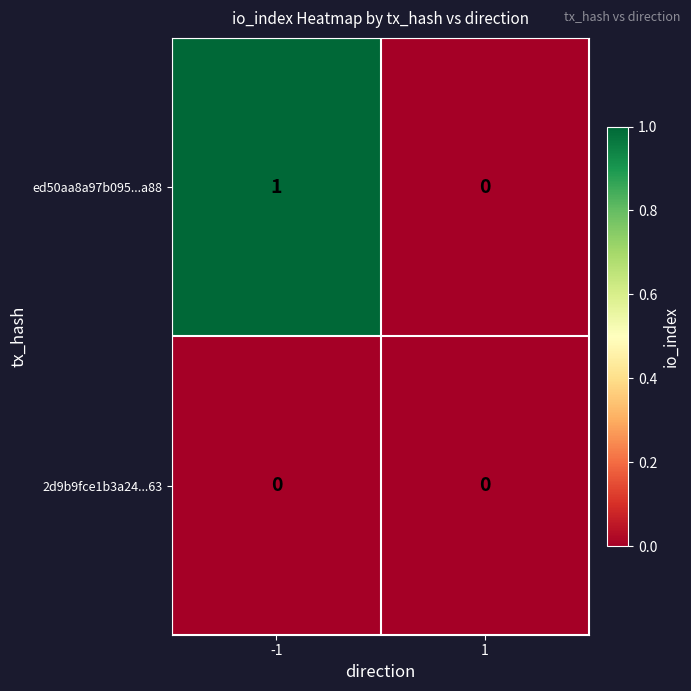

At which category is the sum across all series the highest?

-1